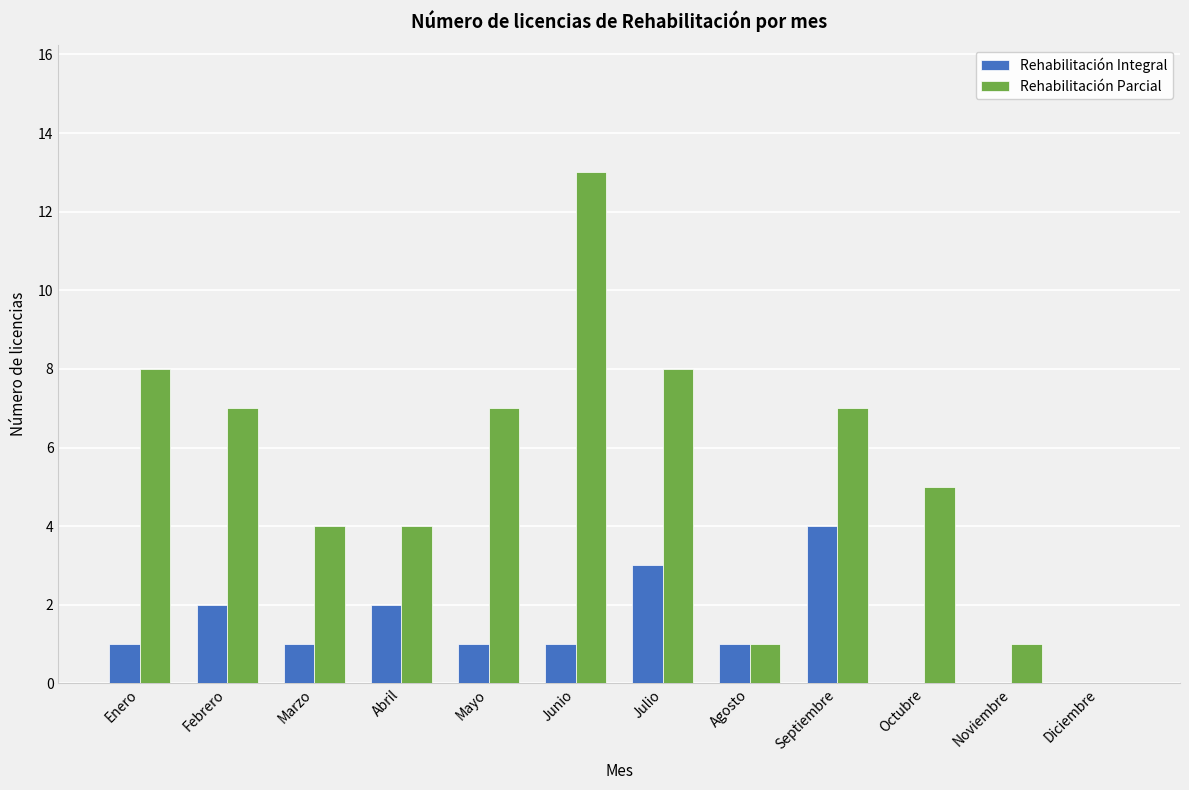

What is the average value of the Rehabilitación Parcial series?

5